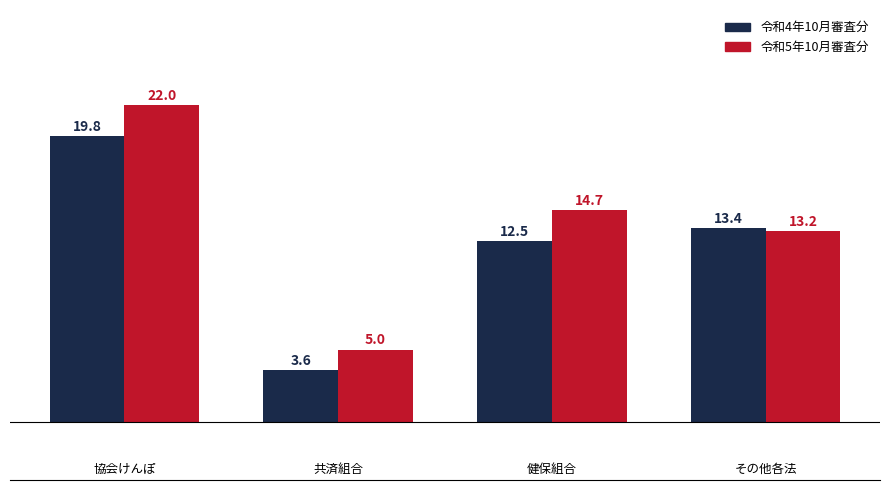

Which series has the largest total across all categories?

令和5年10月審査分